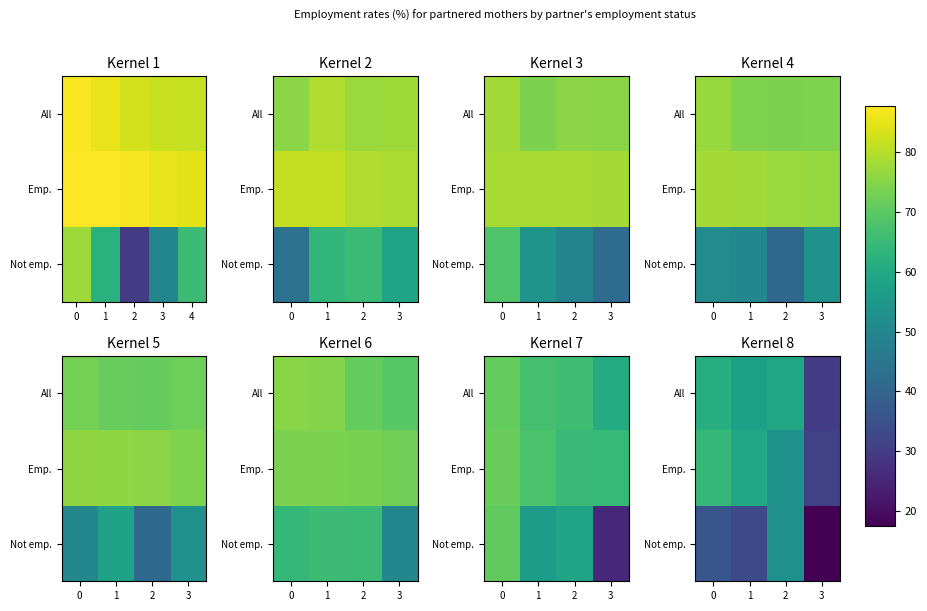

What is the spread (max minus min) of values at 2?

6.5